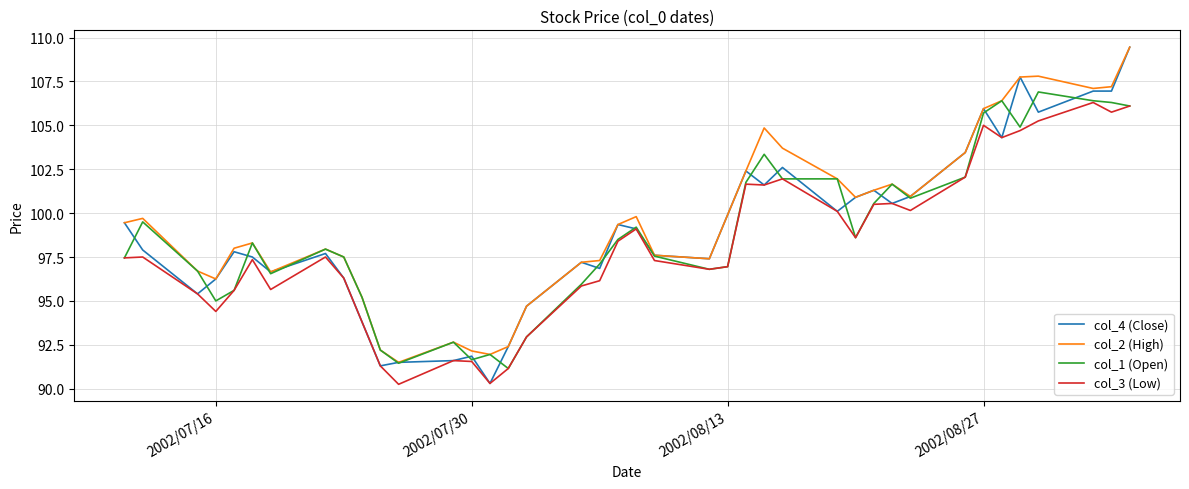

Which series has the widest spread of values?

col_4 (Close)